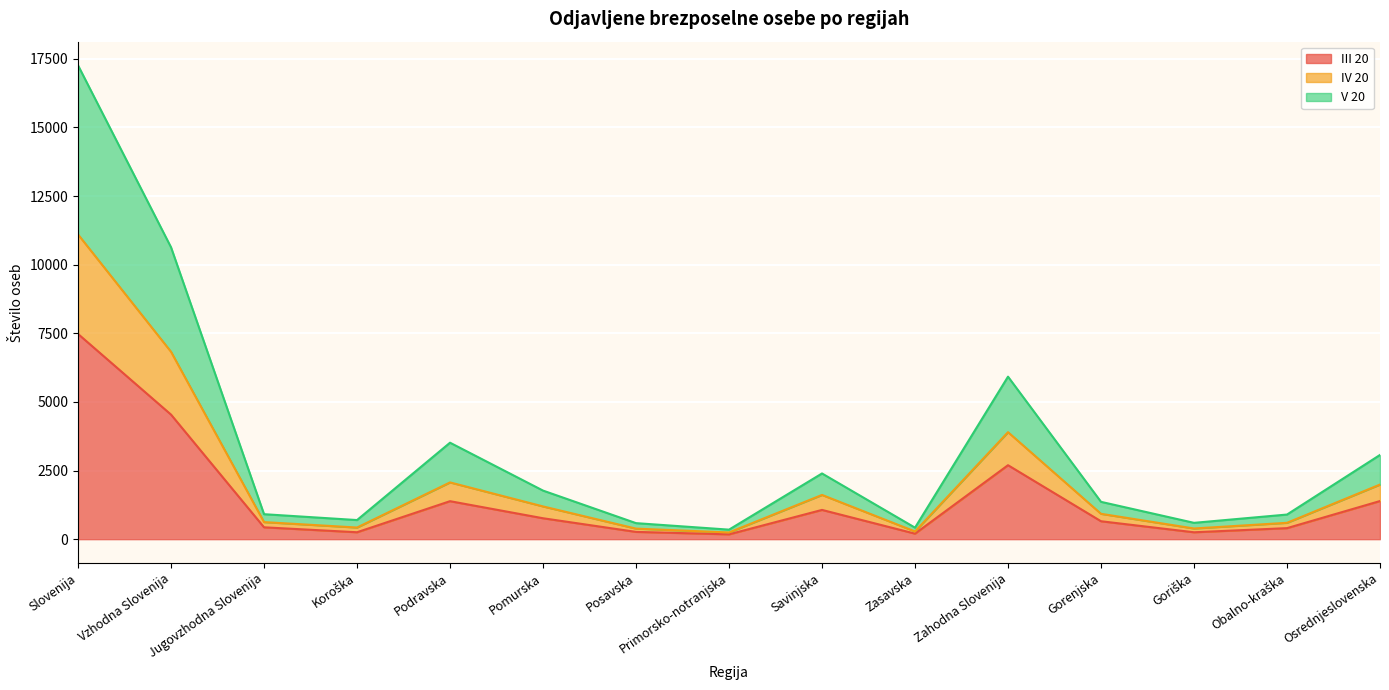

At which category is the sum across all series the highest?

Slovenija